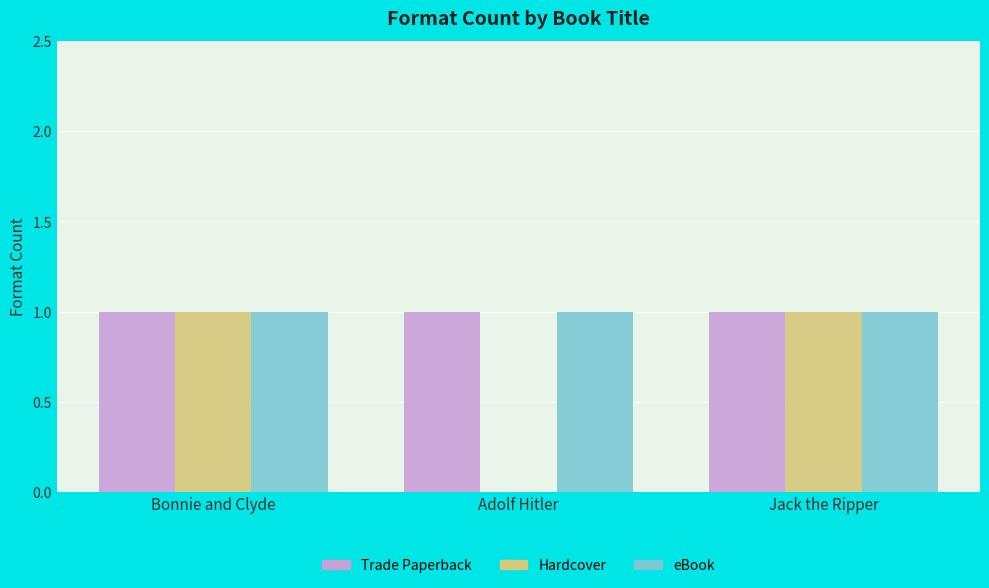

Is the value of Hardcover at Adolf Hitler greater than the value of Trade Paperback at Adolf Hitler?

No